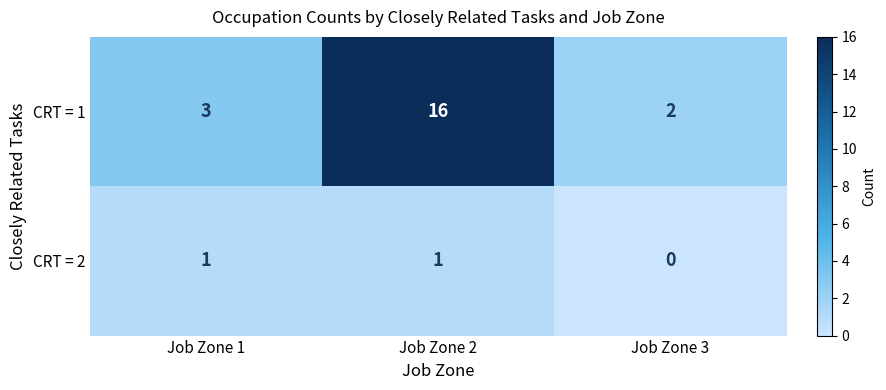

True or false: CRT = 1 has a value of 3 at Job Zone 1.

True